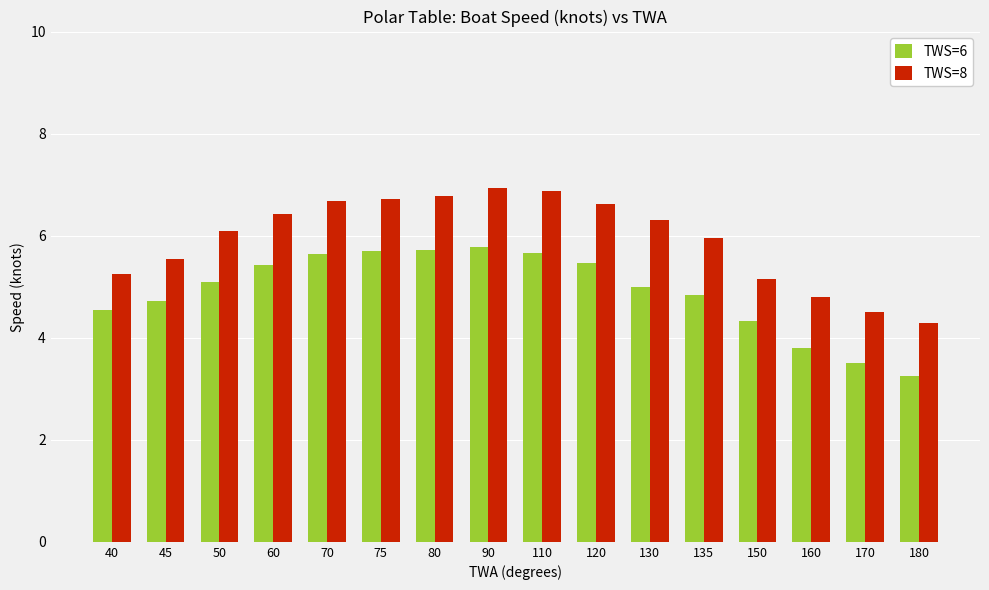

What is the maximum value for TWS=8?

6.9